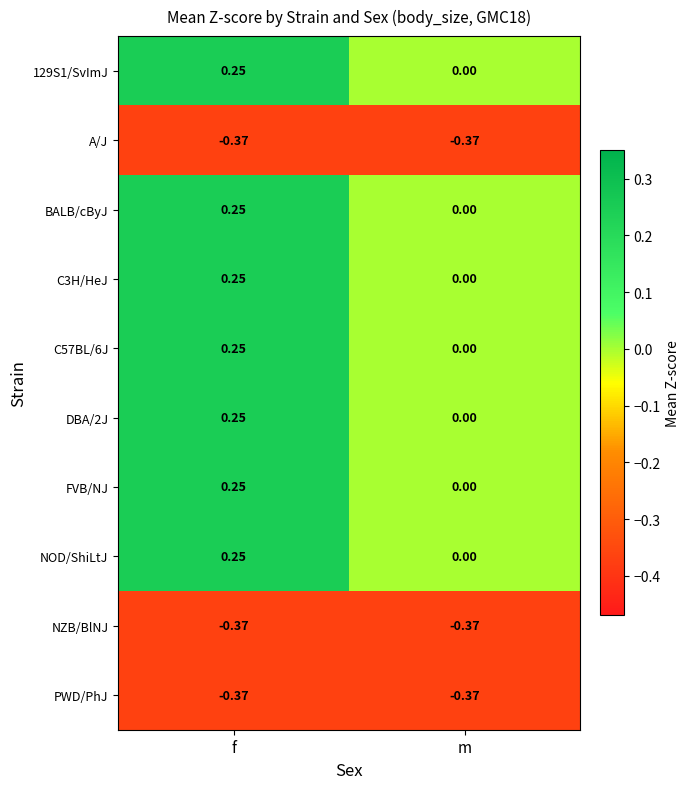

How many categories are shown in the chart?

2